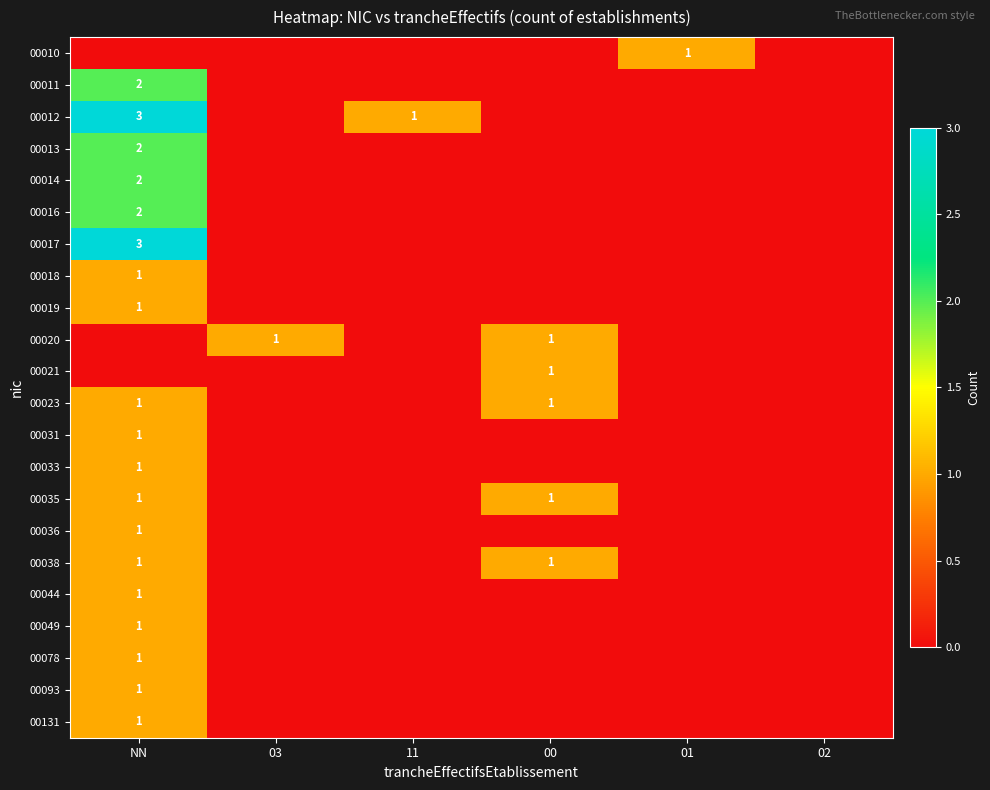

Between NN and 00, which series saw the biggest shift?

00012